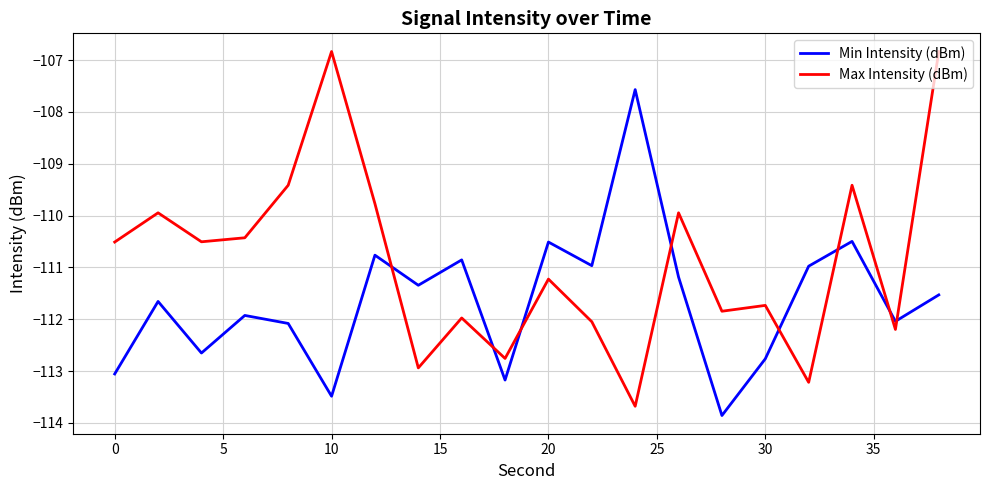

List the series in order of their peak value, highest first.

Max Intensity (dBm), Min Intensity (dBm)